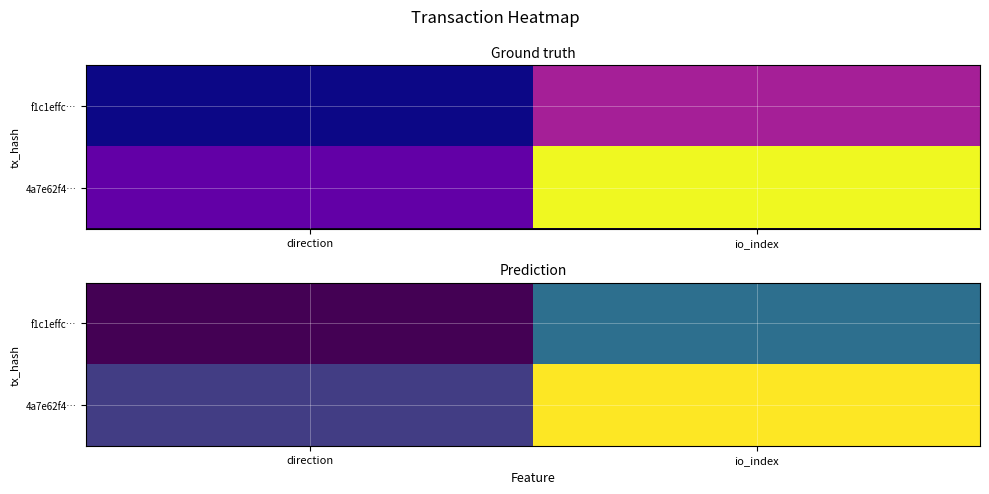

At which label does f1c1effc… reach its peak?

io_index